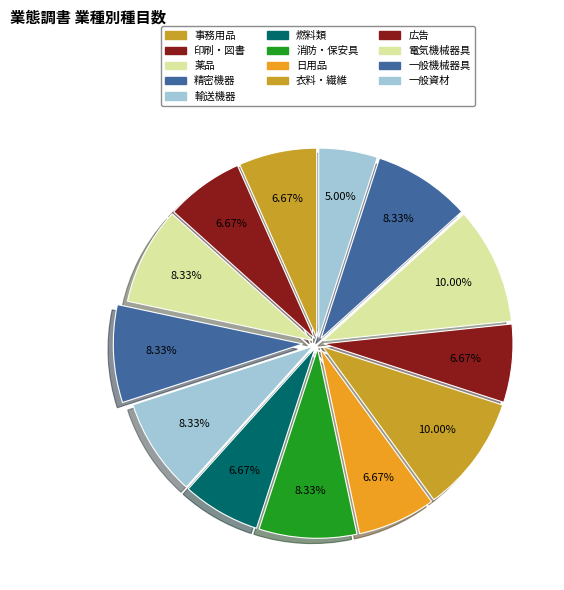

To the nearest percent, what is the average slice percentage?

8%